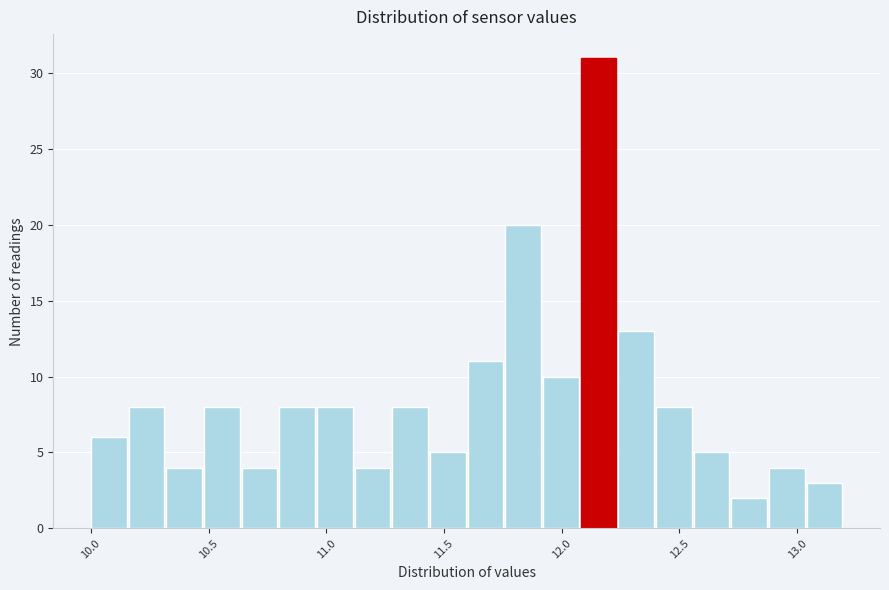

Read against the x-axis, roughly where is the centre of the tallest bar?

12.15